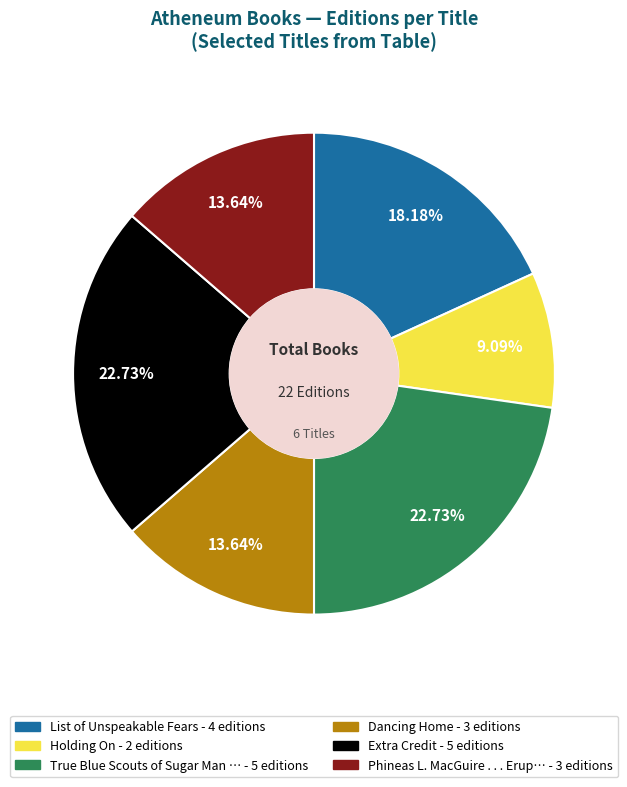

Is there any slice that represents more than half of the pie?

No